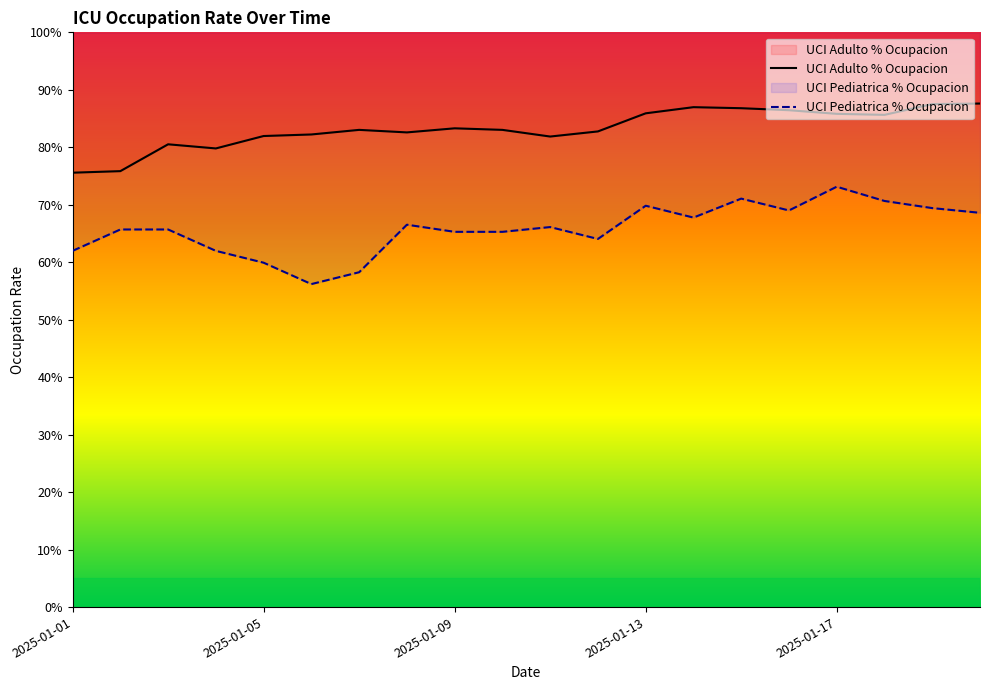

What are all the series names shown in the legend?

UCI Adulto % Ocupacion, UCI Pediatrica % Ocupacion